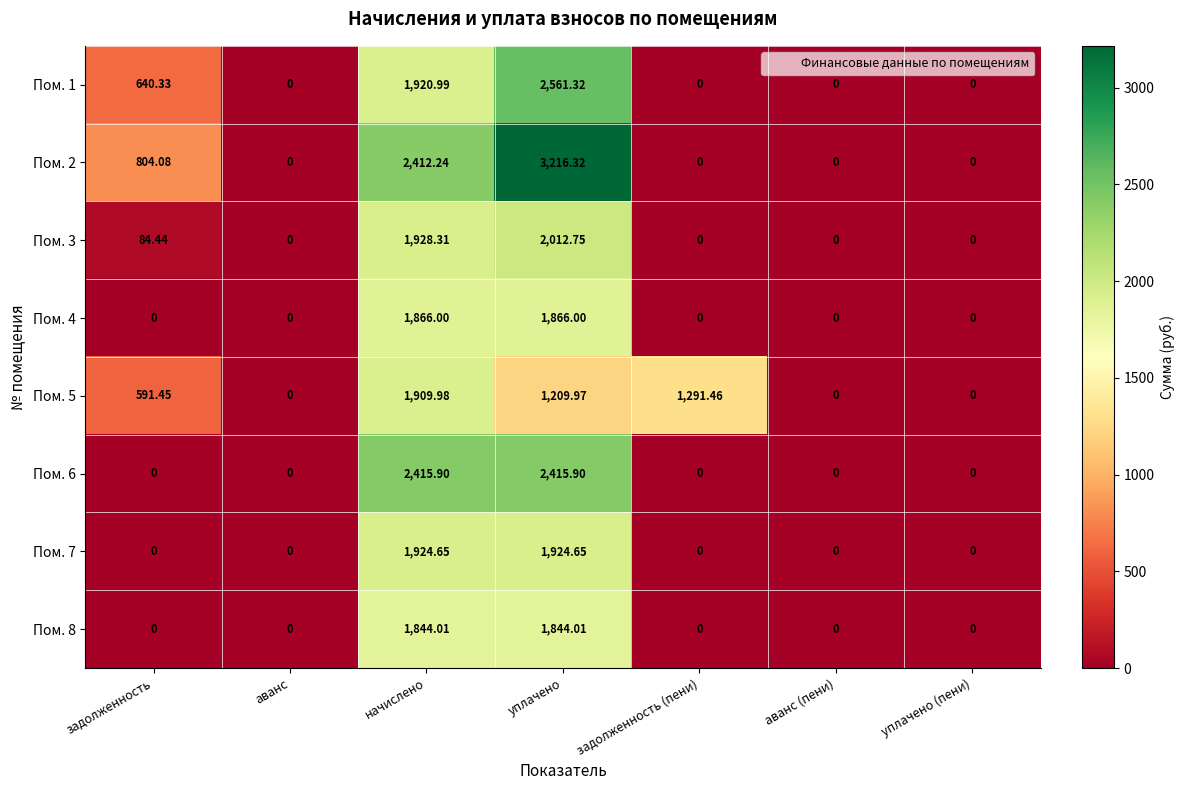

At which category is the sum across all series the highest?

уплачено